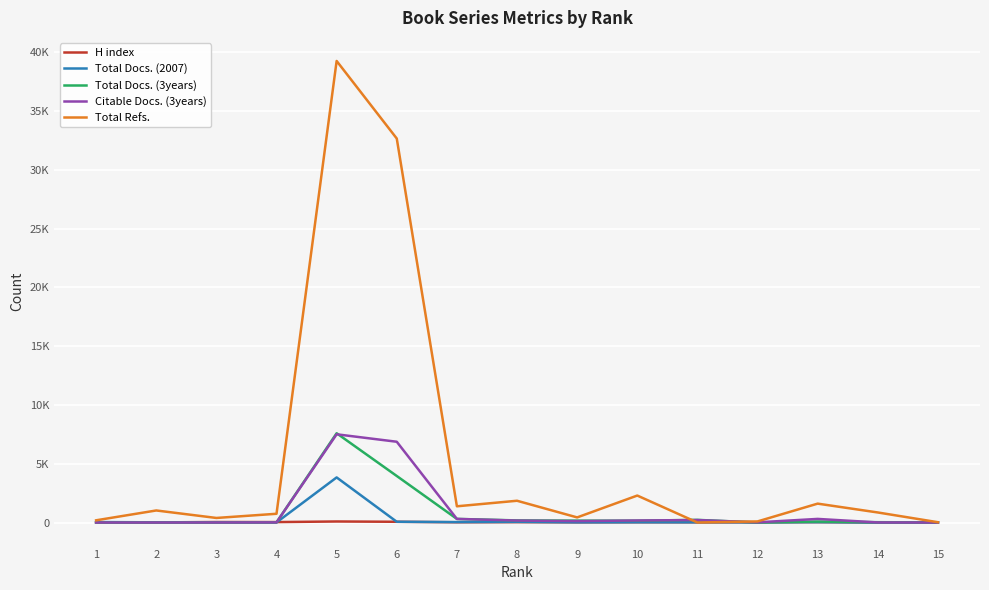

What are all the series names shown in the legend?

H index, Total Docs. (2007), Total Docs. (3years), Citable Docs. (3years), Total Refs.